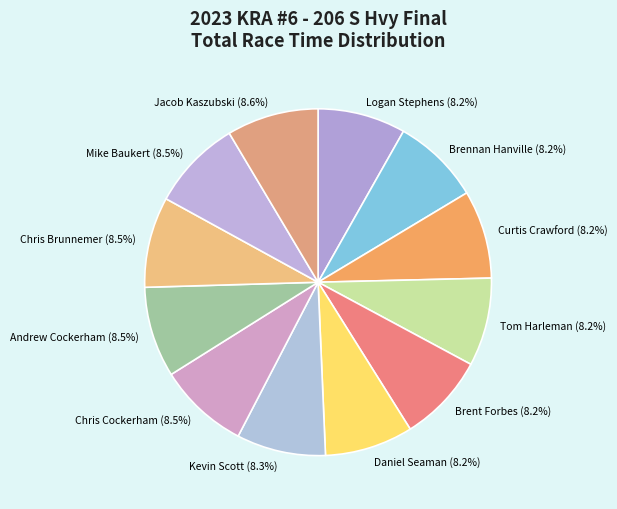

How many slices are in this pie chart?

12